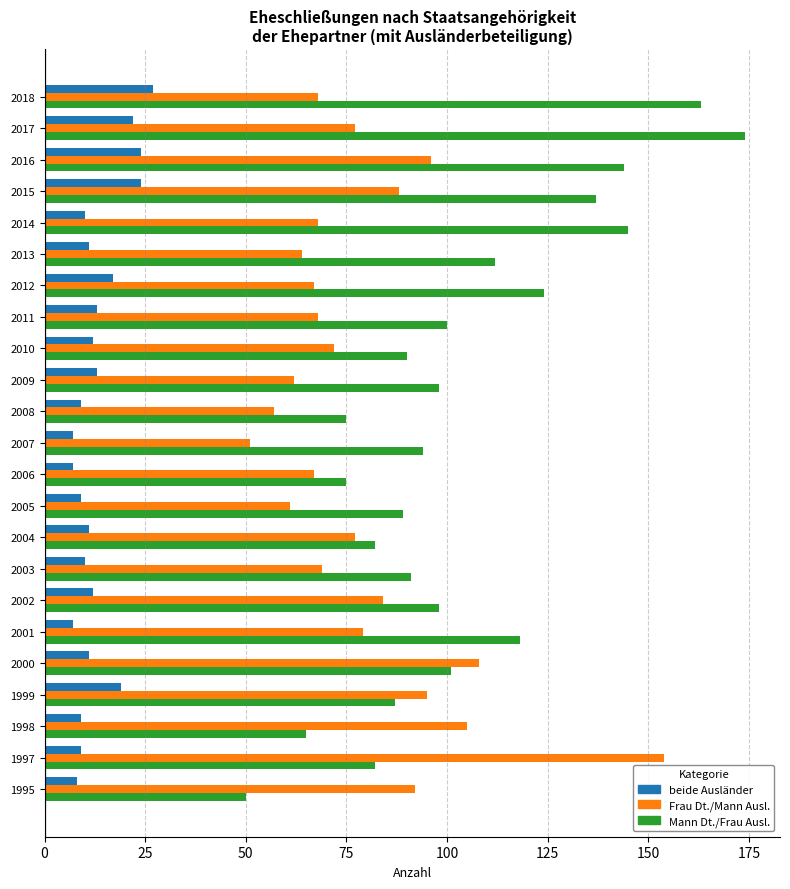

The value of beide Ausländer at 2012 is 9. True or false?

False